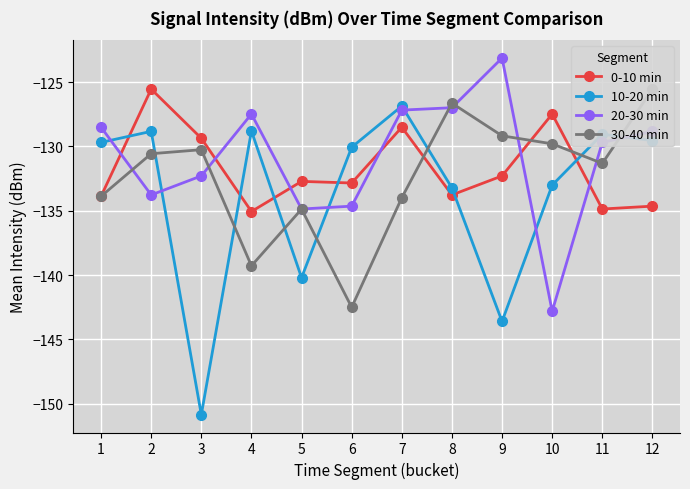

What is the maximum value shown in the chart?

-123.1